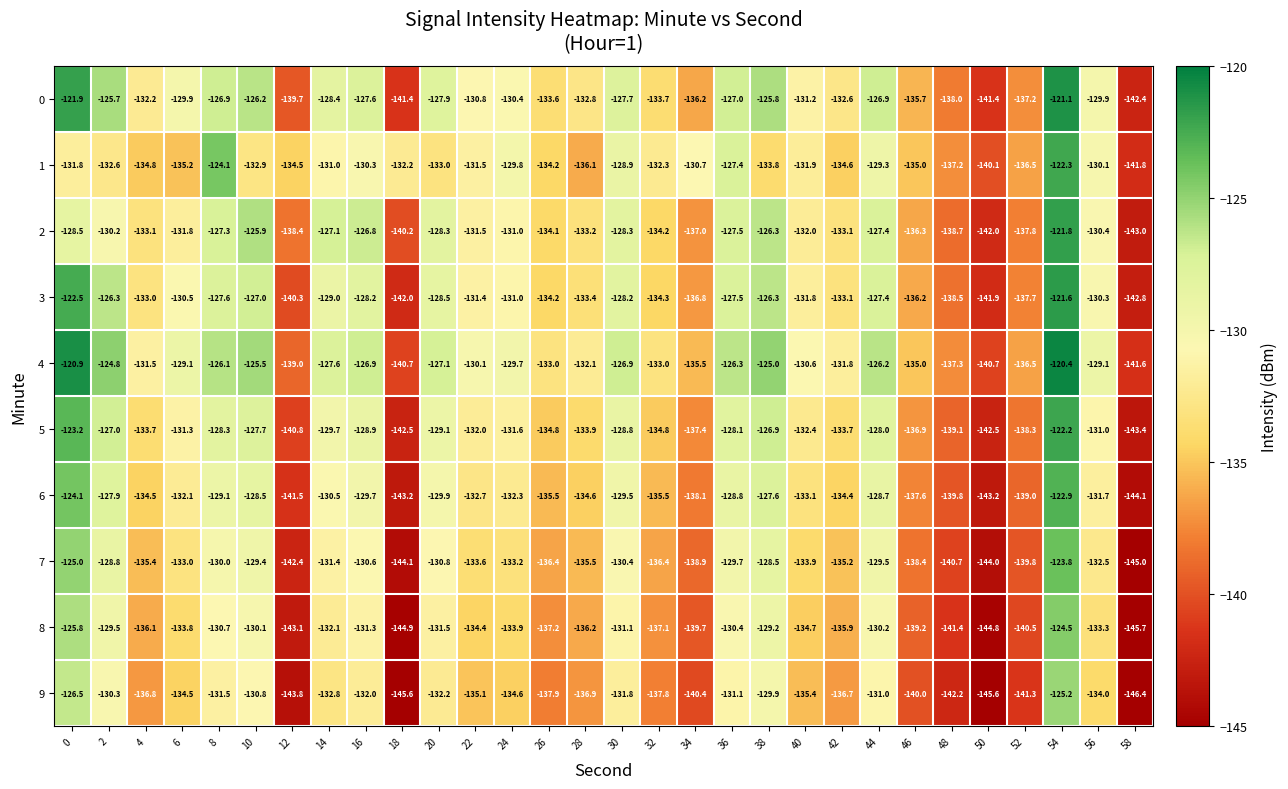

What is the difference between the maximum and minimum values in the 8 series?

21.2